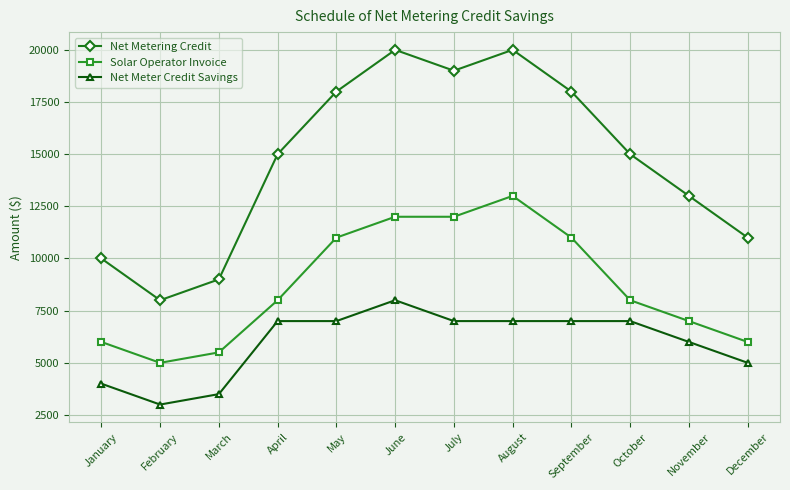

Where is the first local minimum for Solar Operator Invoice?

February